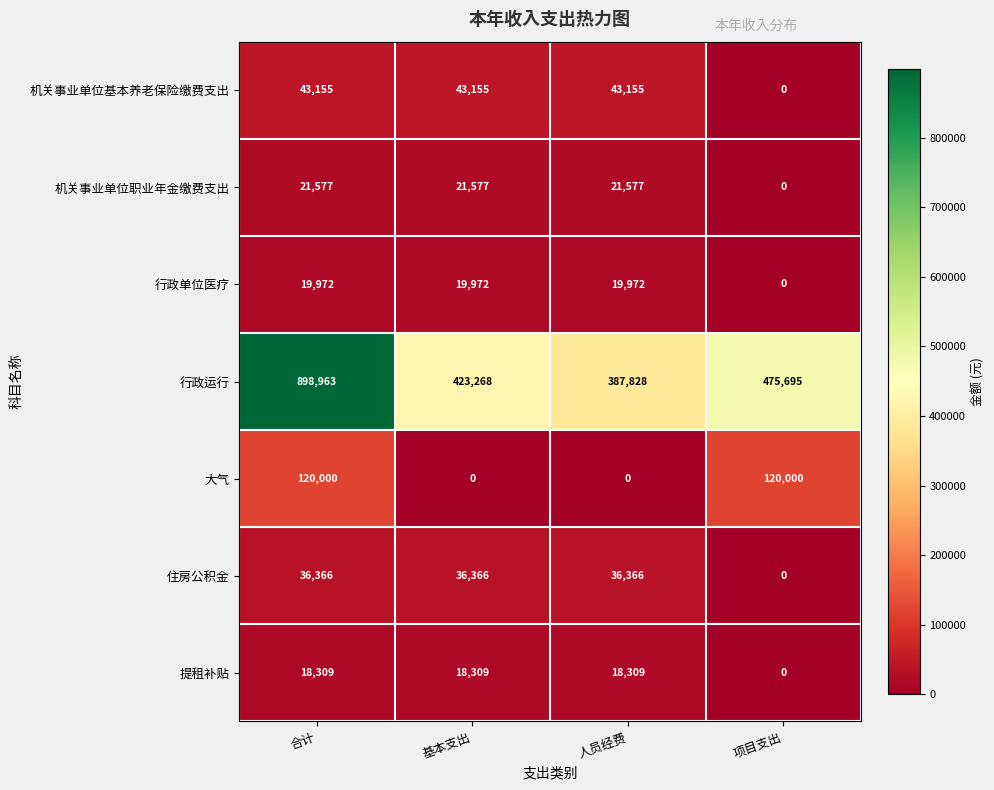

At which category is the sum across all series the highest?

合计